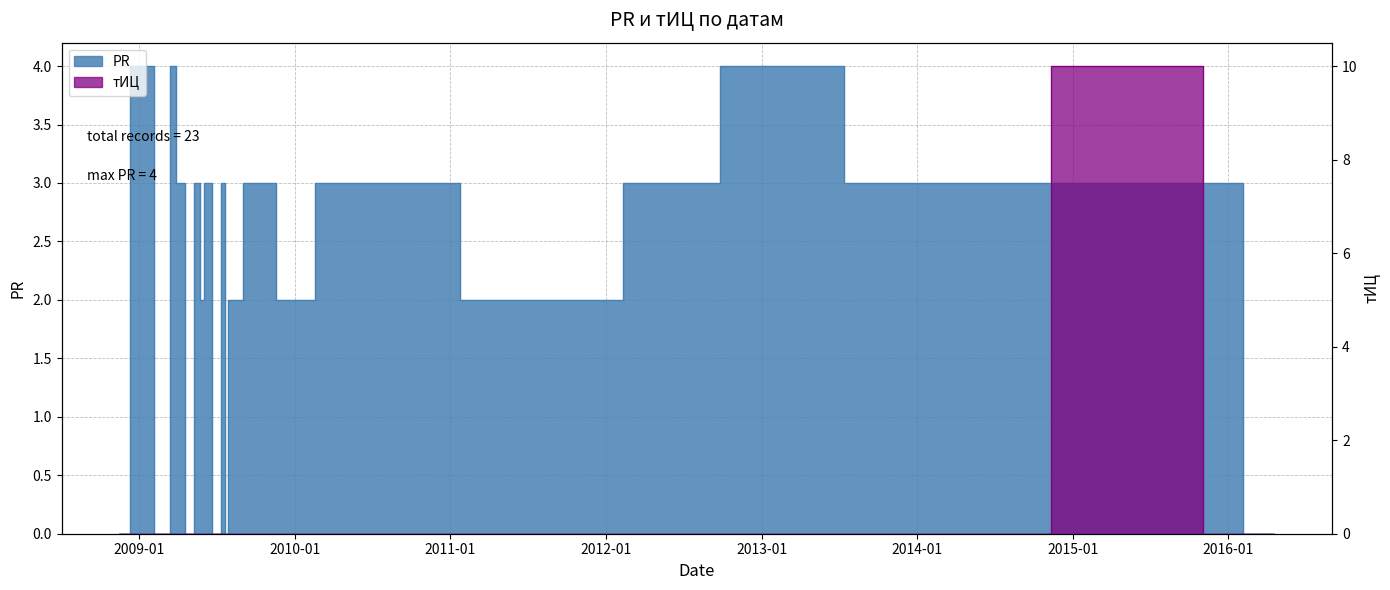

What are all the series names shown in the legend?

PR, тИЦ